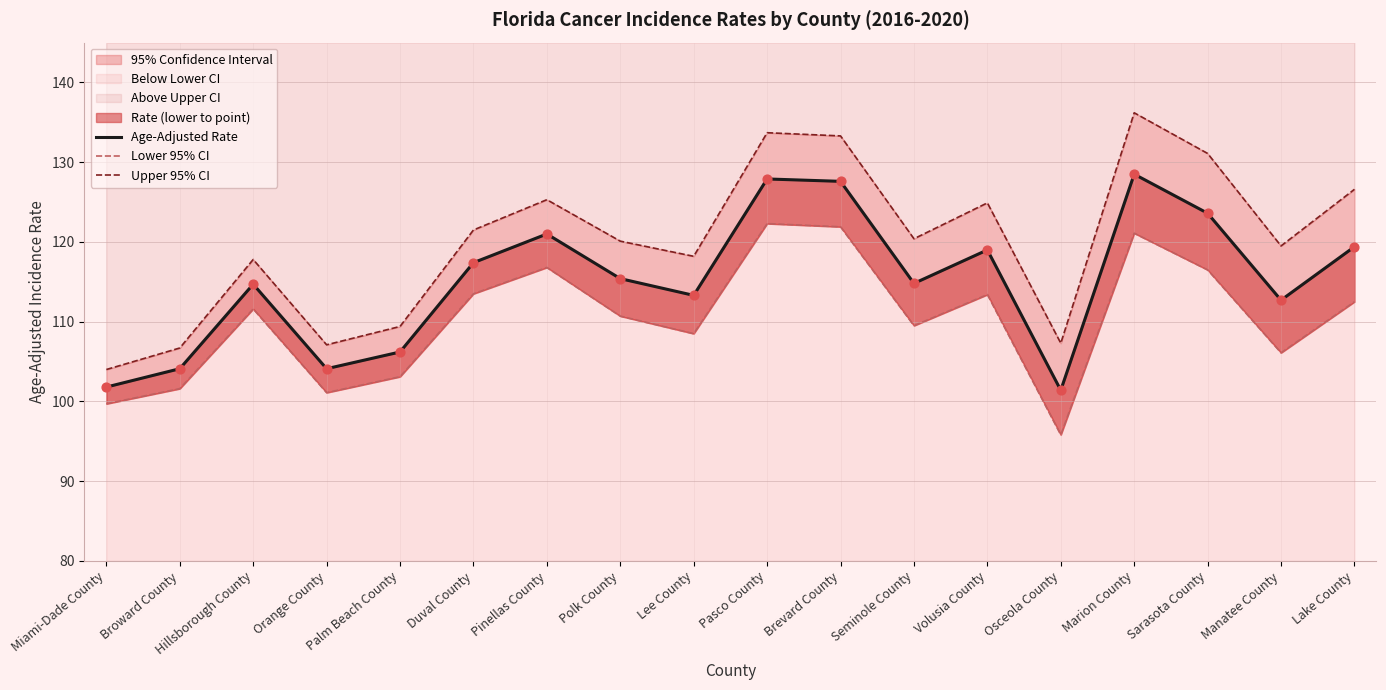

At how many categories does at least one series exceed 111?

13